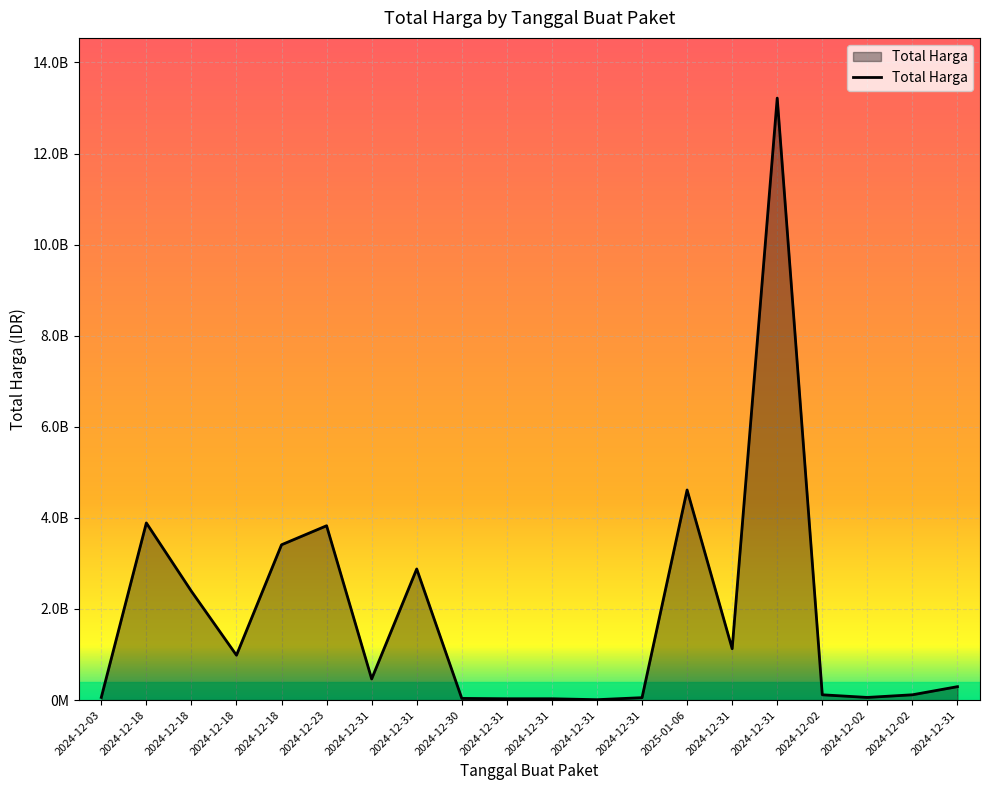

Is this an area chart (filled region under the line)?

Yes